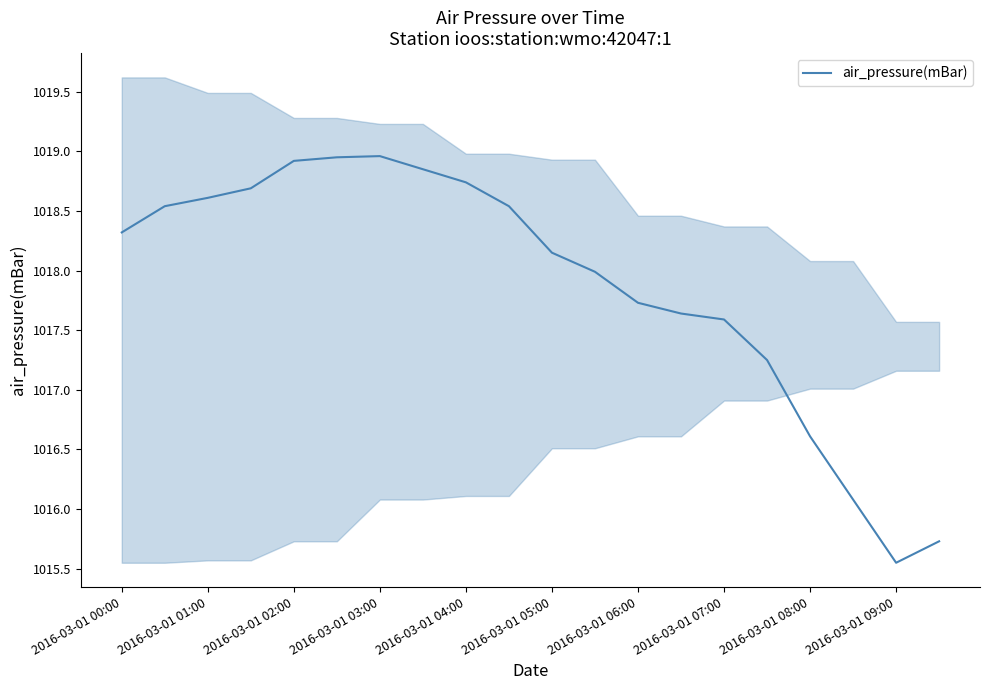

Is it true that air_pressure(mBar) equals 1018.6 at 2016-03-01 01:00?

True